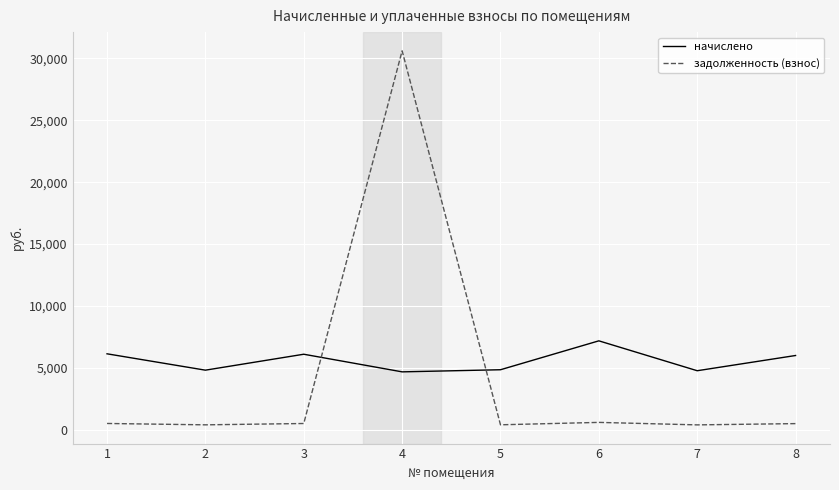

Is it true that задолженность (взнос) equals 598.8 at 6?

True